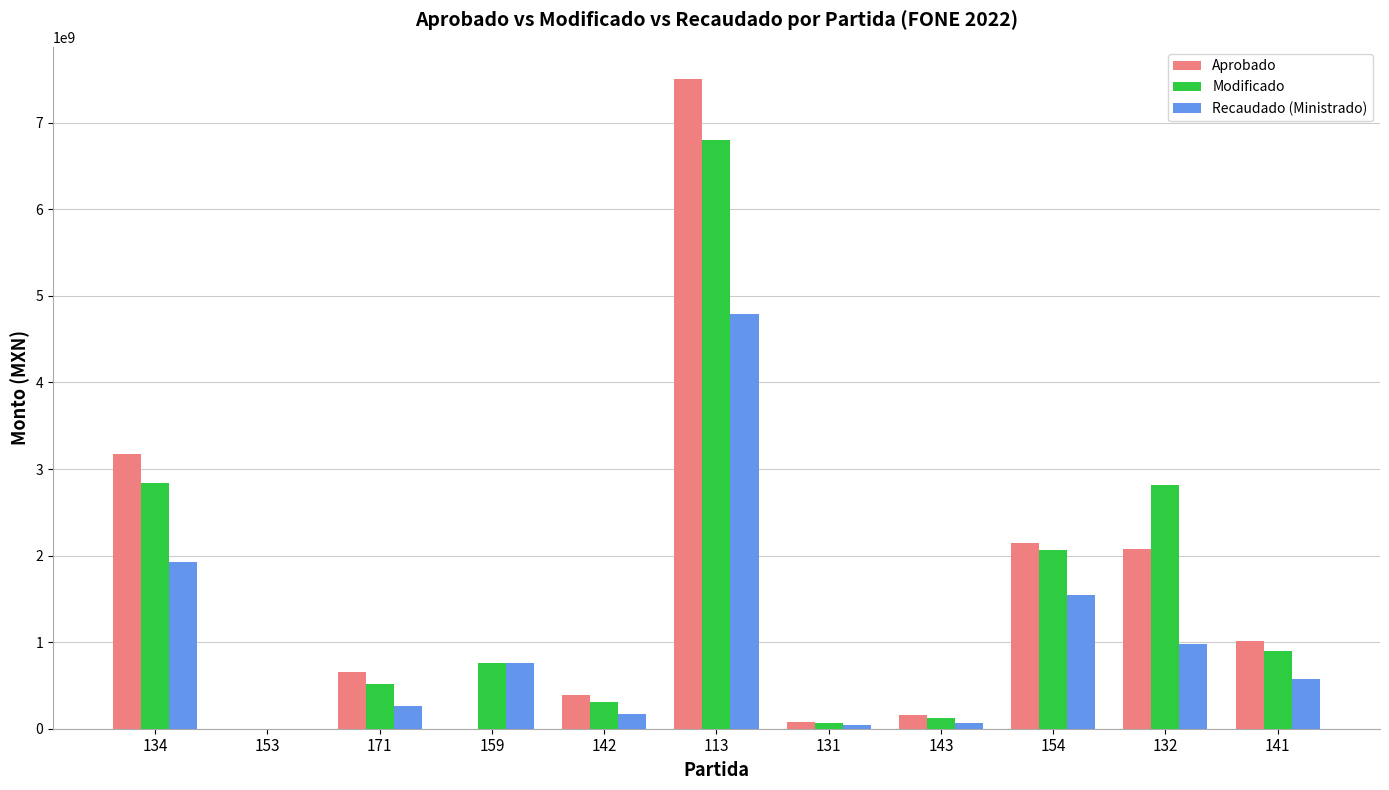

How many distinct data groups are displayed?

3